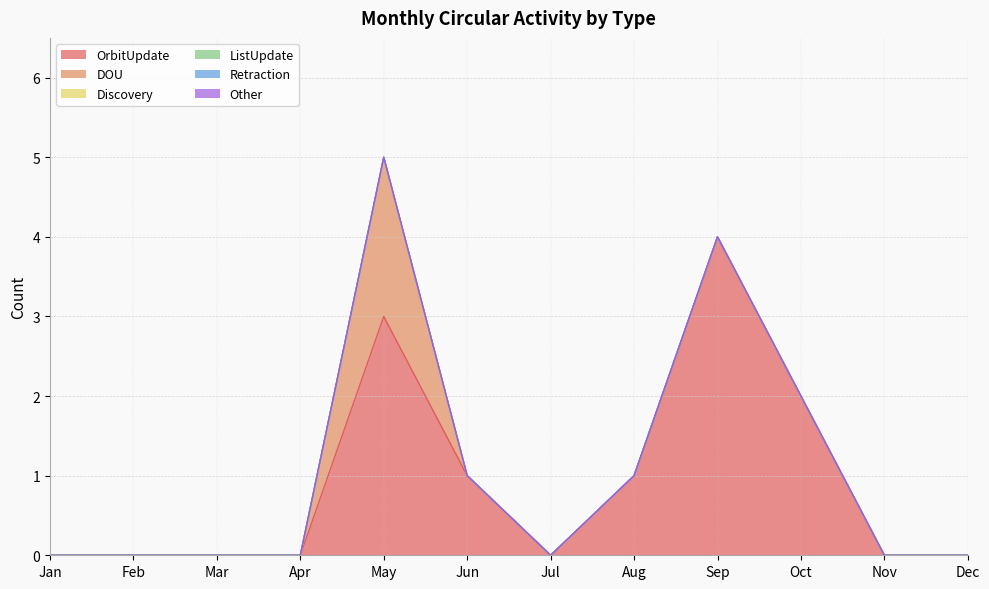

At which category is the sum across all series the highest?

May